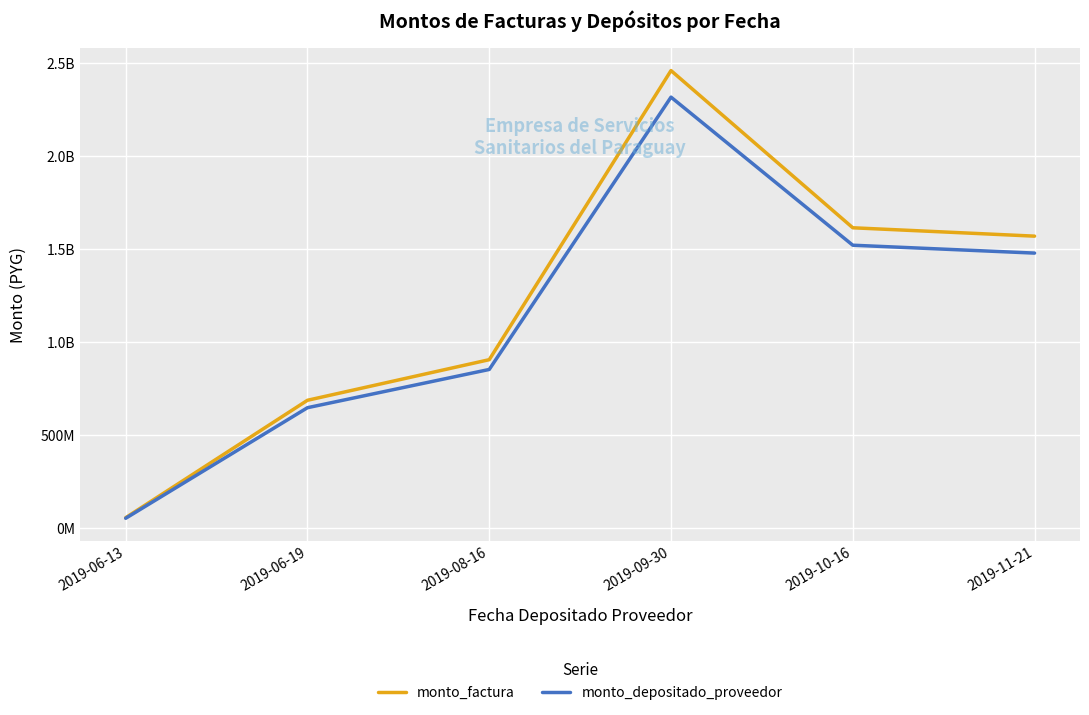

What are all the series names shown in the legend?

monto_factura, monto_depositado_proveedor